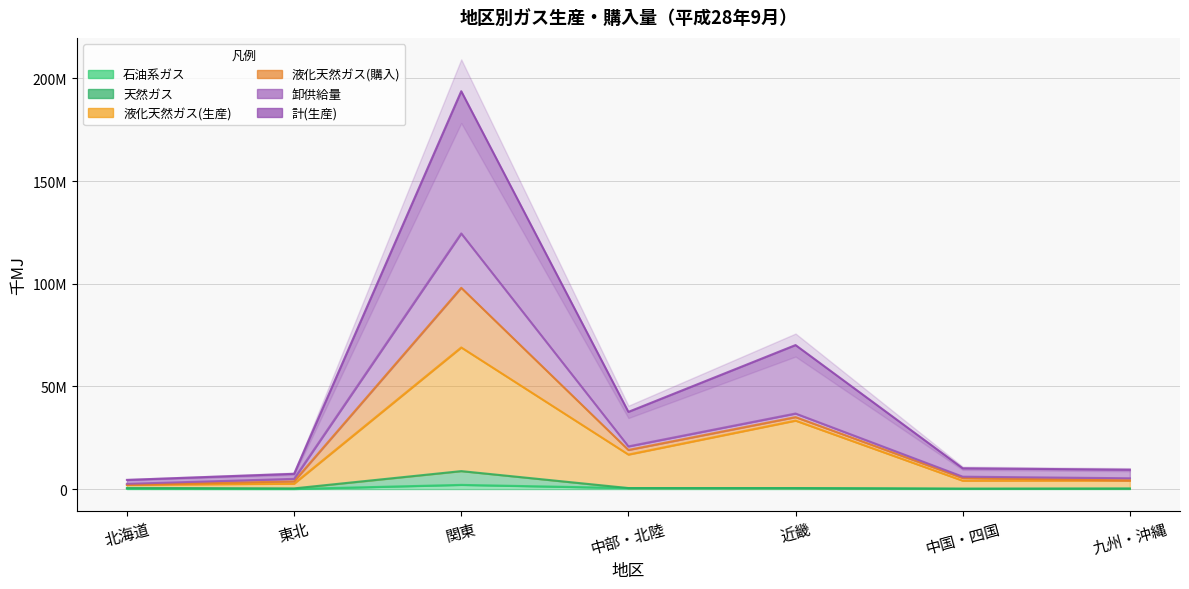

List the series in order of their peak value, lowest first.

石油系ガス, 天然ガス, 液化天然ガス(生産), 計(生産)